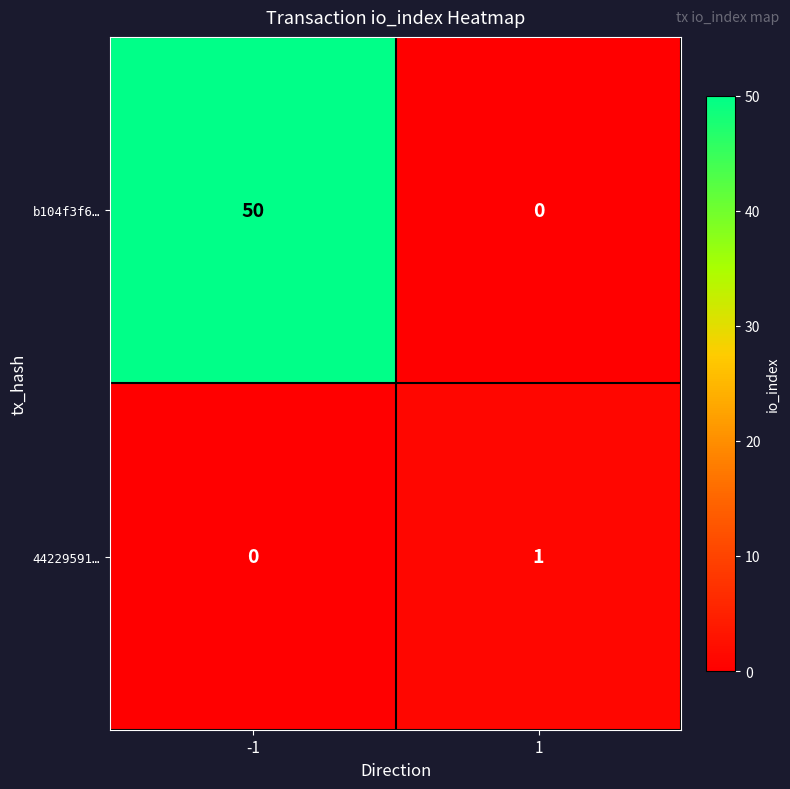

What is the difference between the maximum and minimum values in the b104f3f6… series?

50